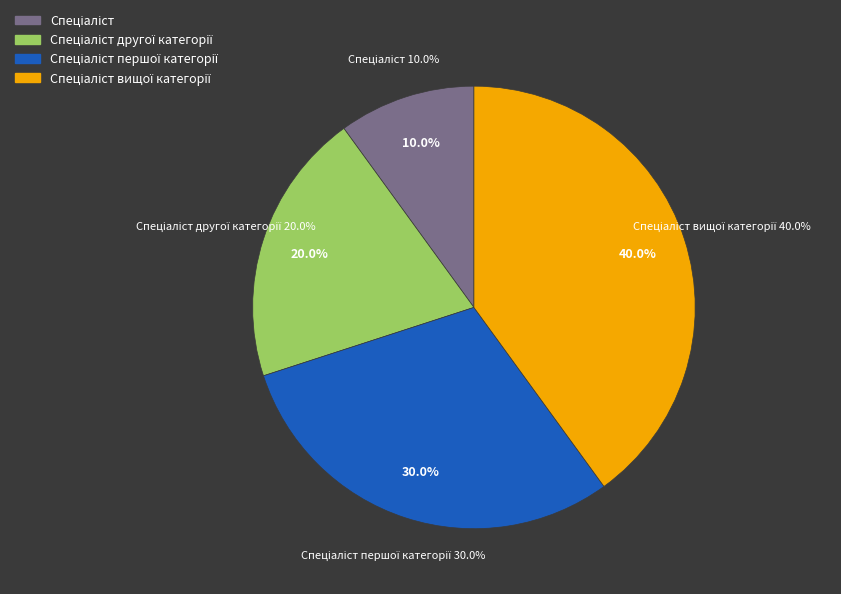

What percentage is the Спеціаліст другої категорії slice, to the nearest percent?

20%